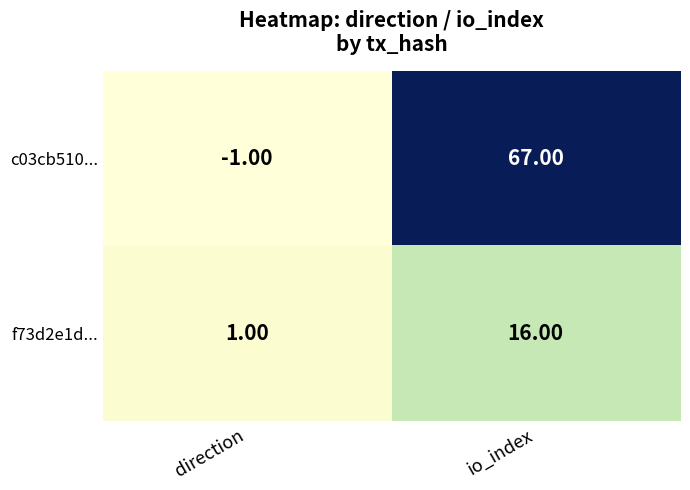

List the series in order of their overall mean, highest first.

c03cb510..., f73d2e1d...